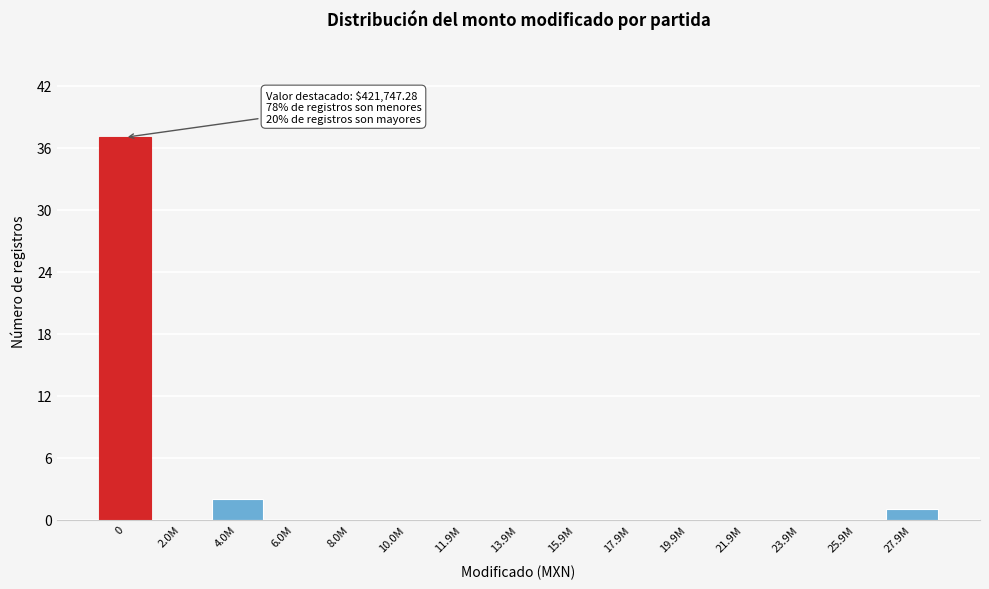

Reading right to left, list all the values displayed in this chart.

27.9M=1	25.9M=0	23.9M=0	21.9M=0	19.9M=0	17.9M=0	15.9M=0	13.9M=0	11.9M=0	10.0M=0	8.0M=0	6.0M=0	4.0M=2	2.0M=0	0=37